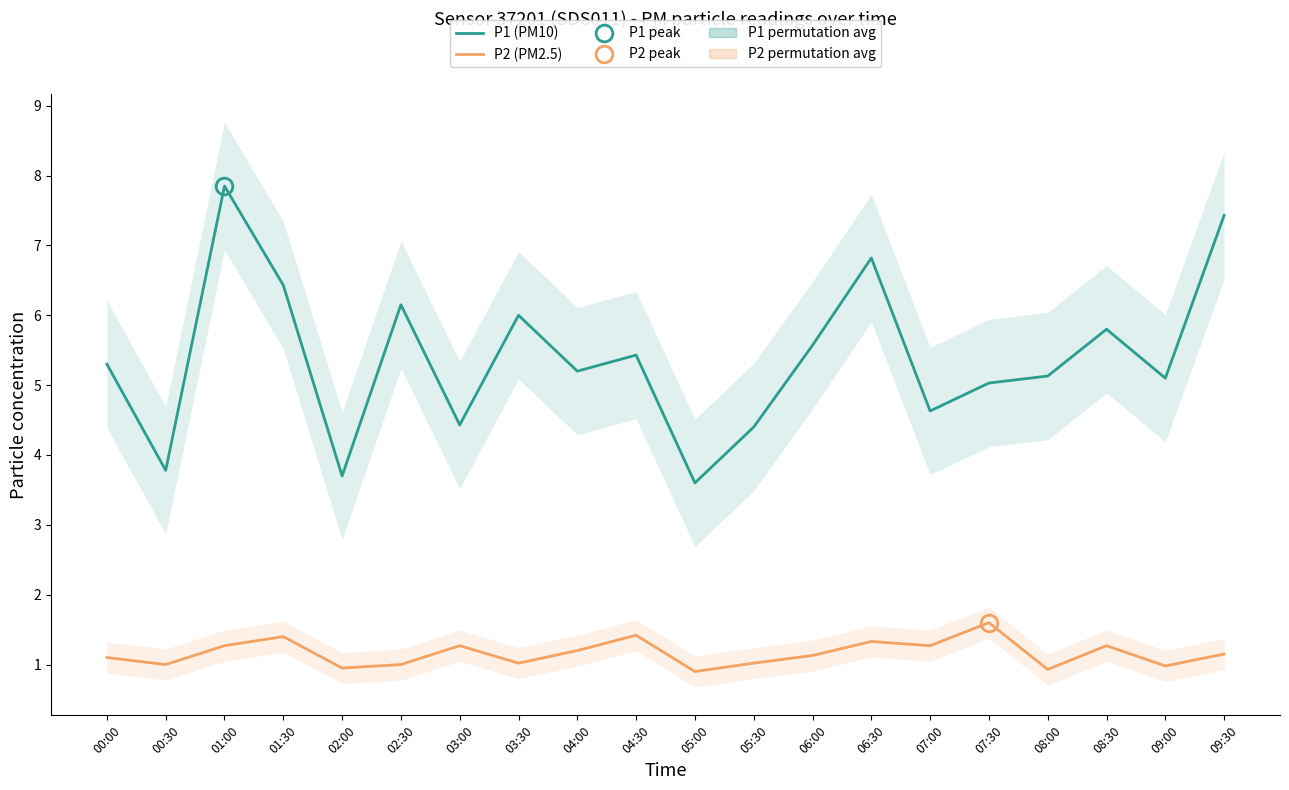

What is the maximum value for P1 (PM10)?

7.8